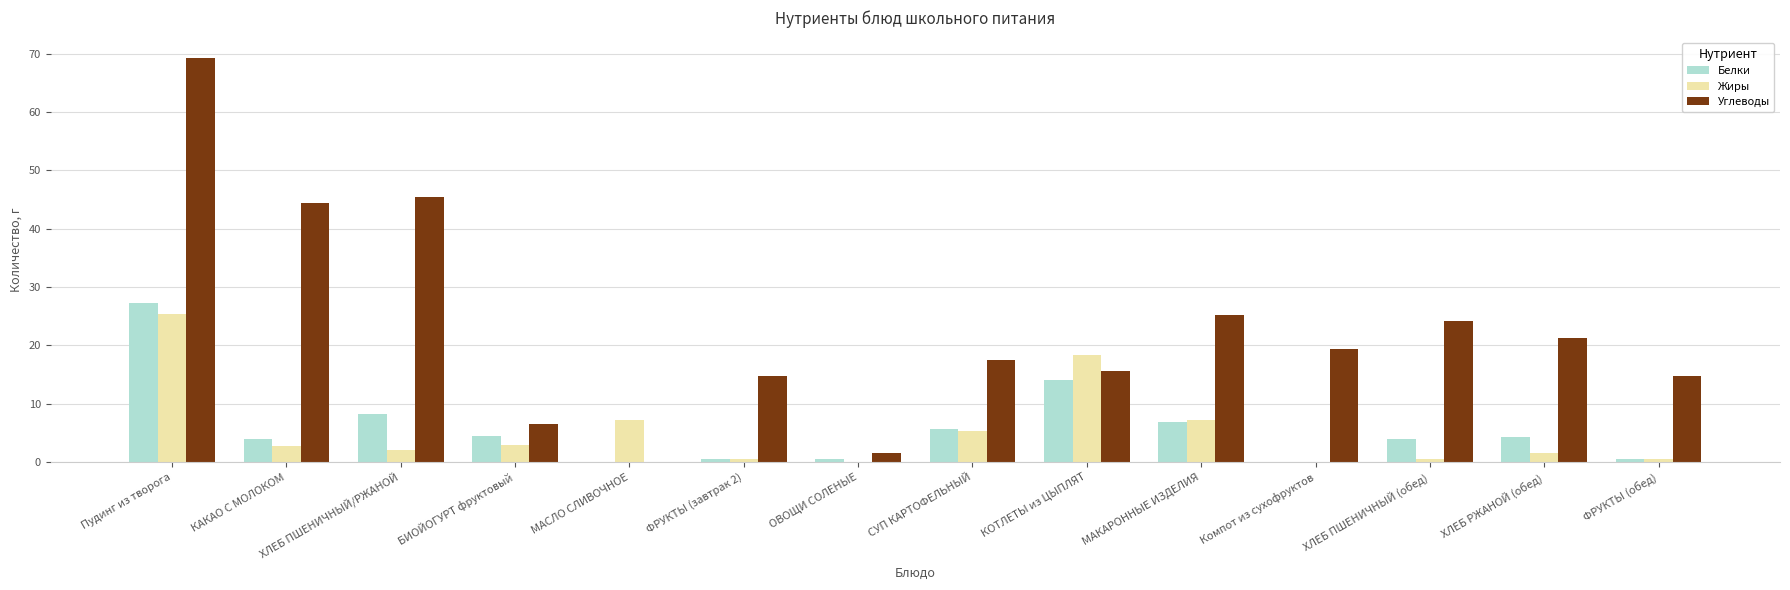

What is the sum of all Жиры values?

75.0